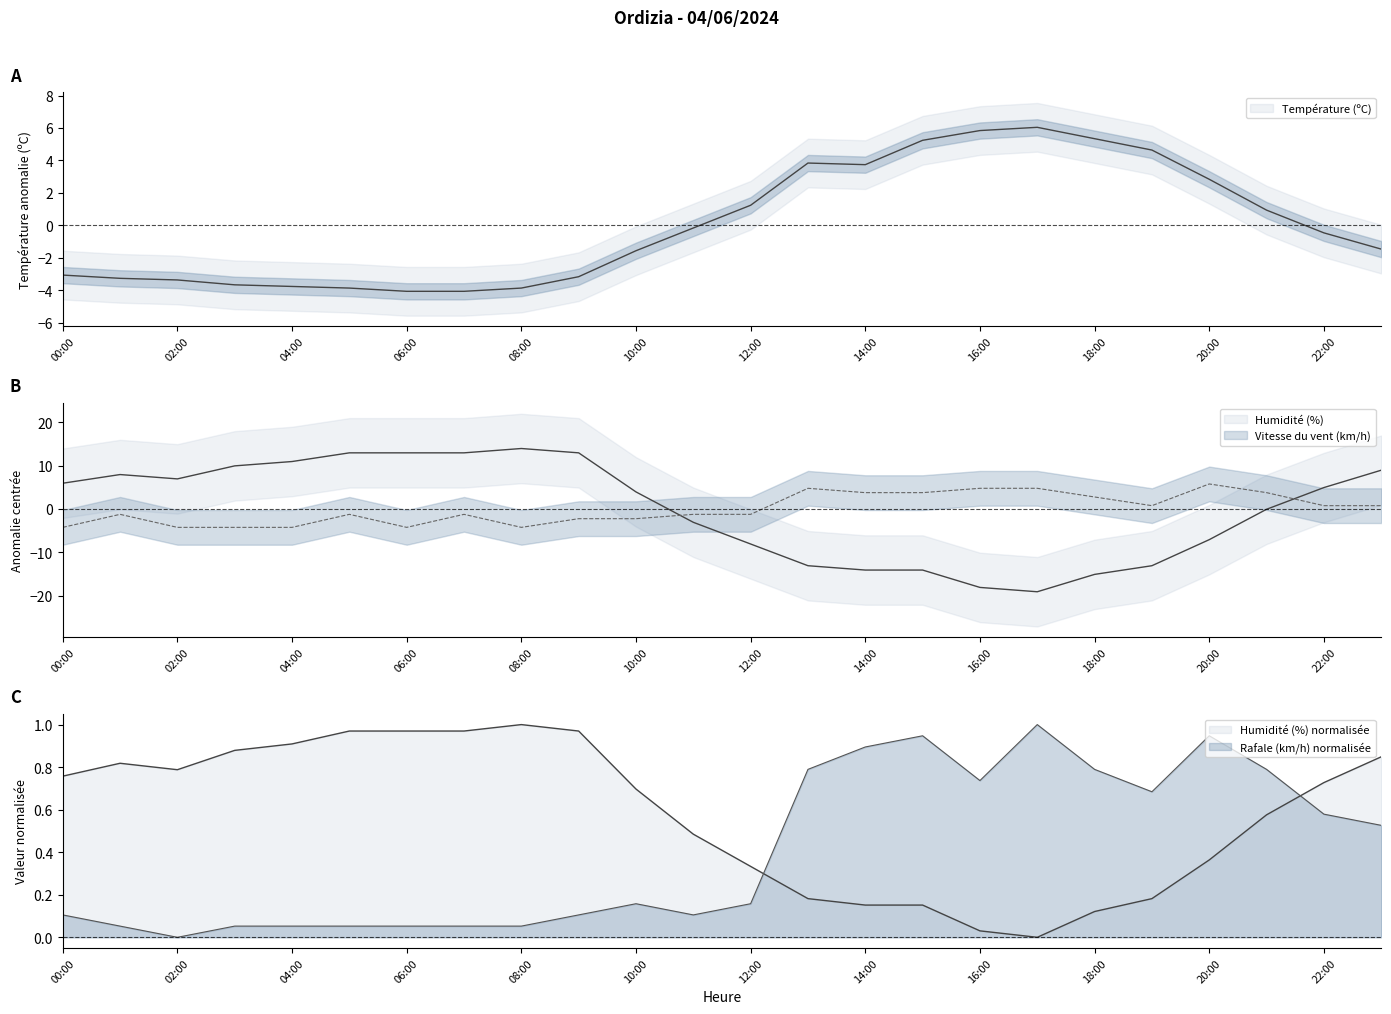

Does the chart display data point markers on the line(s)?

No